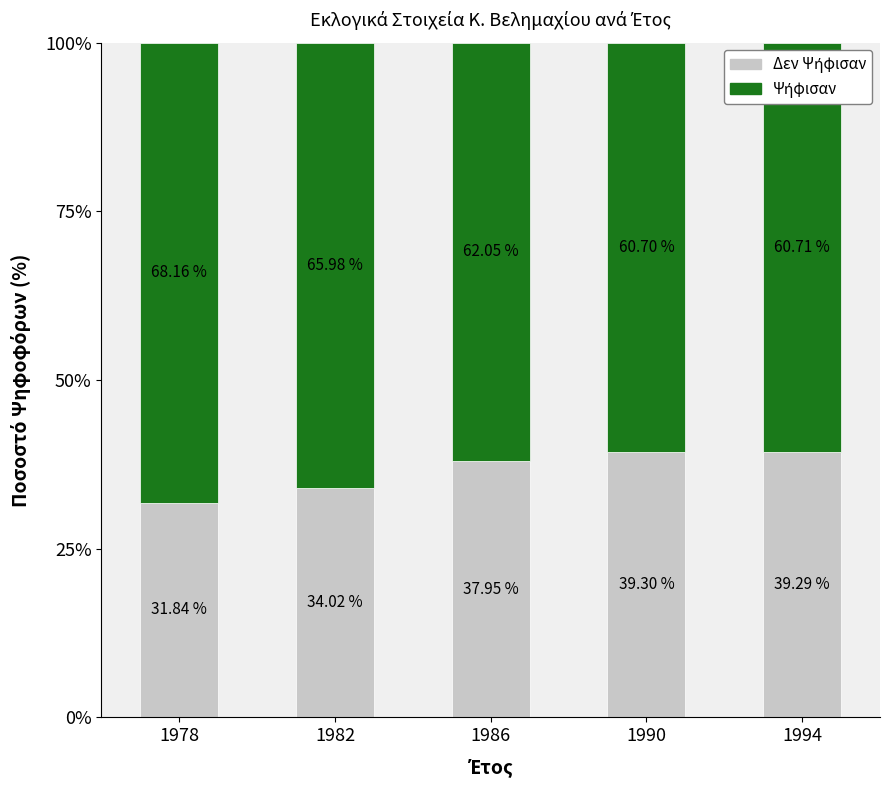

What is the total value across all series at 1978?

100.0